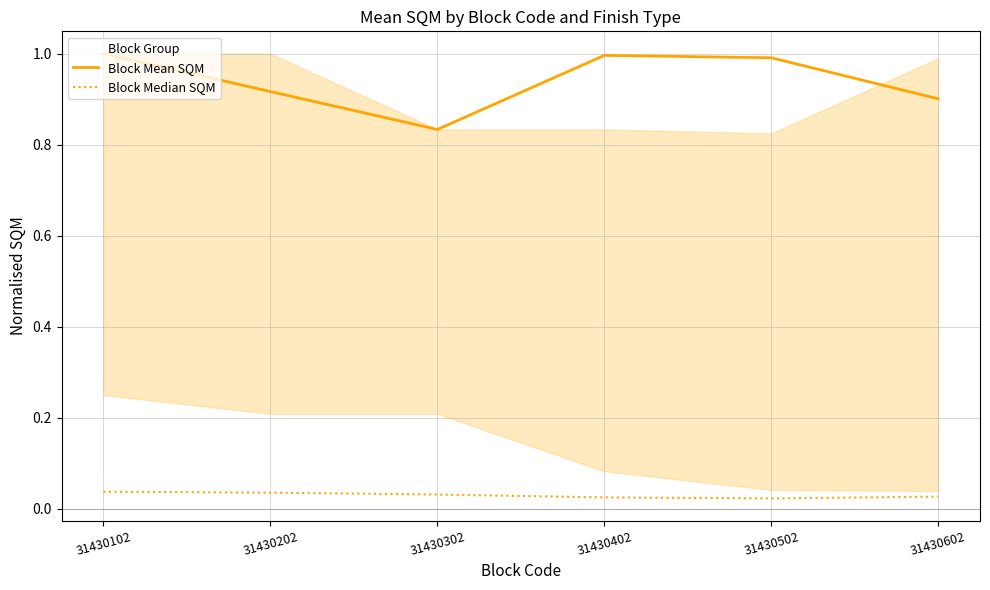

How many Block Median SQM values are between 0 and 1?

6